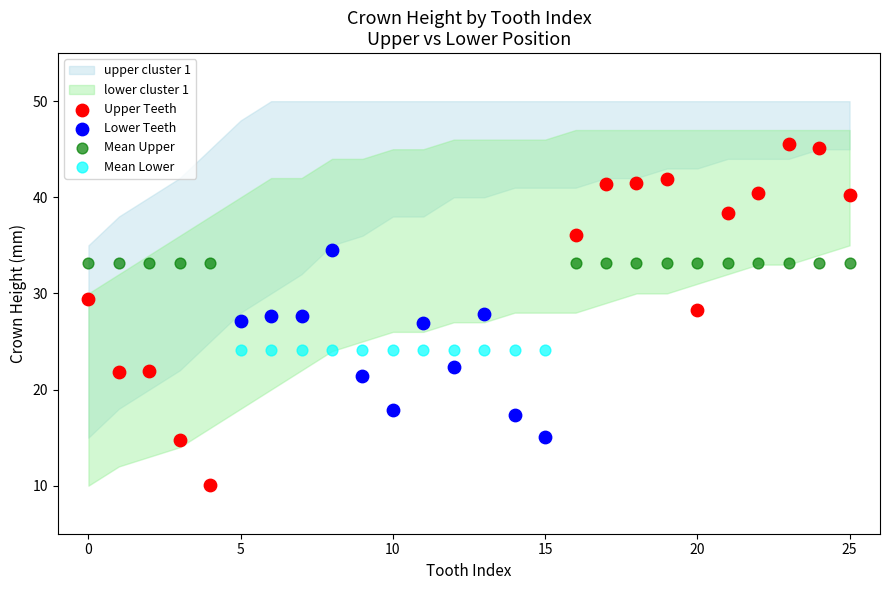

Which series contains the highest Y value?

Upper Teeth